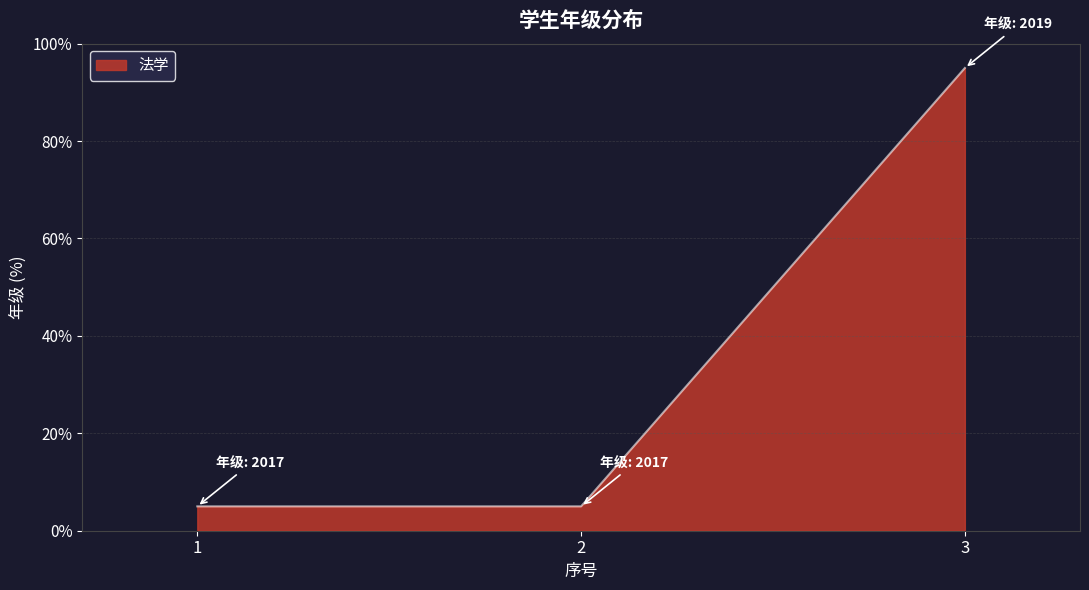

Reading left to right, transcribe all the data shown in this chart.

1=5	2=5	3=95